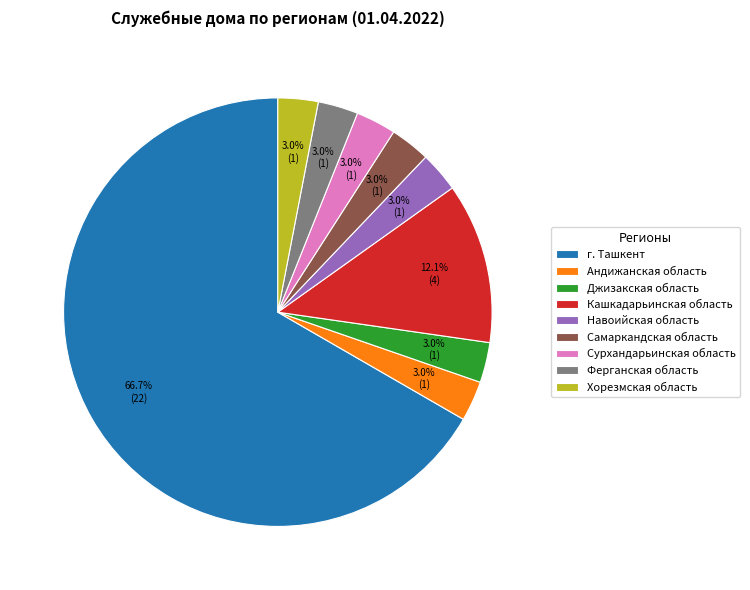

Is it true that Кашкадарьинская область is 12% of the pie?

True